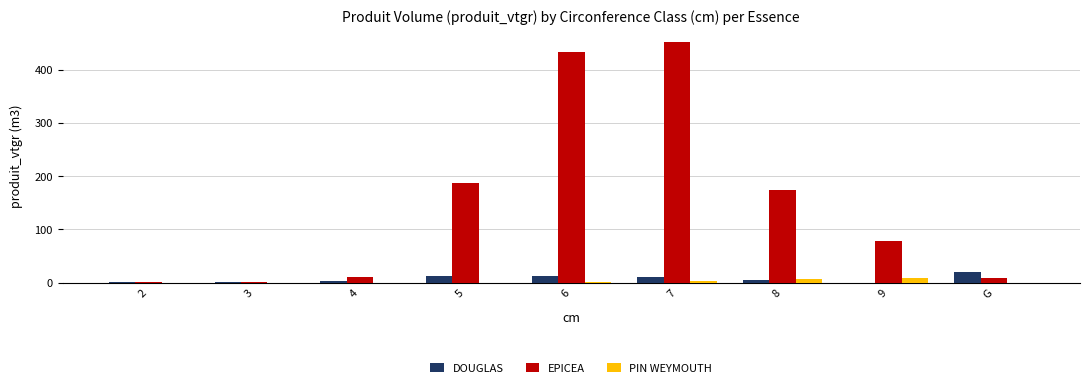

What are all the series names shown in the legend?

DOUGLAS, EPICEA, PIN WEYMOUTH